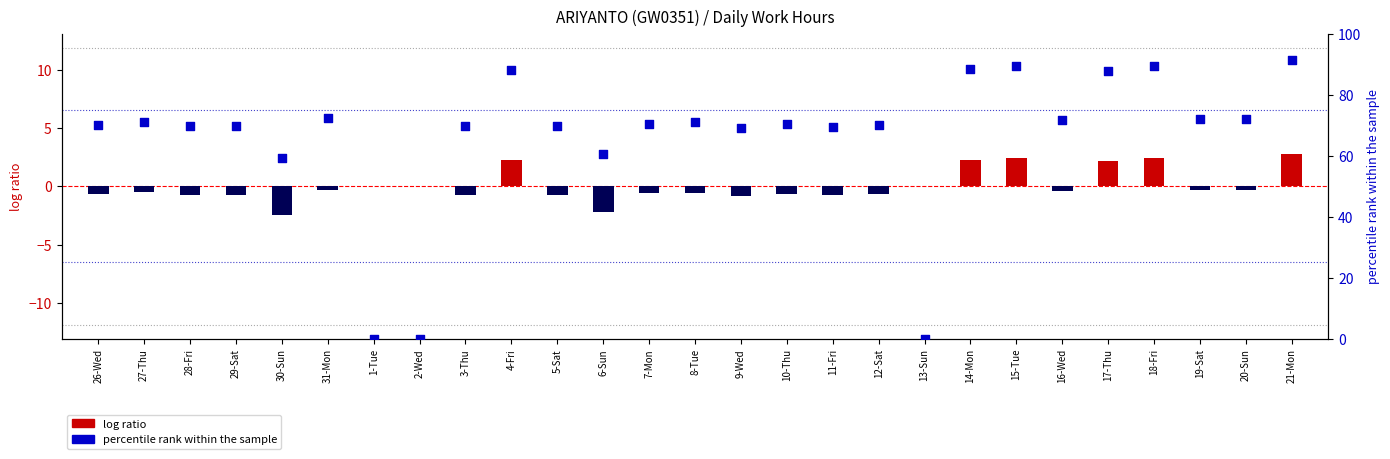

Which series has the widest spread of Y values?

percentile rank within the sample